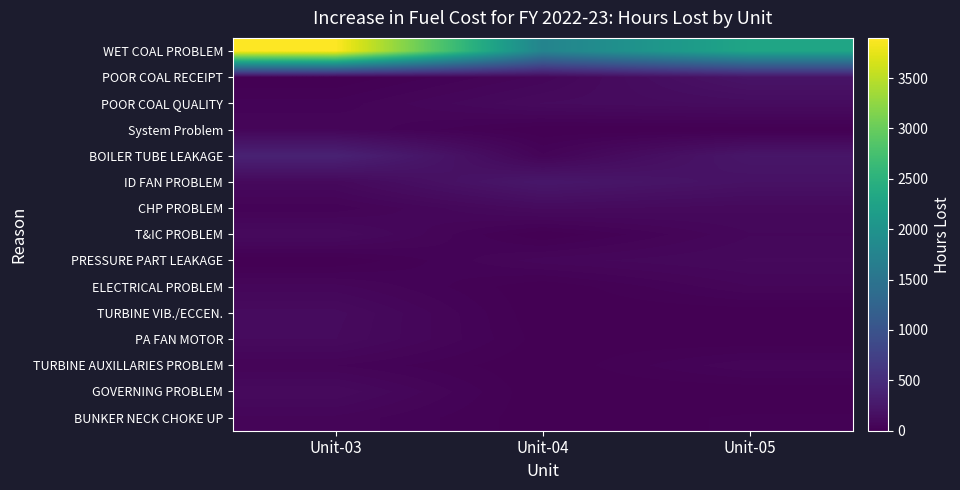

Which series changed the most between Unit-03 and Unit-04?

WET COAL PROBLEM